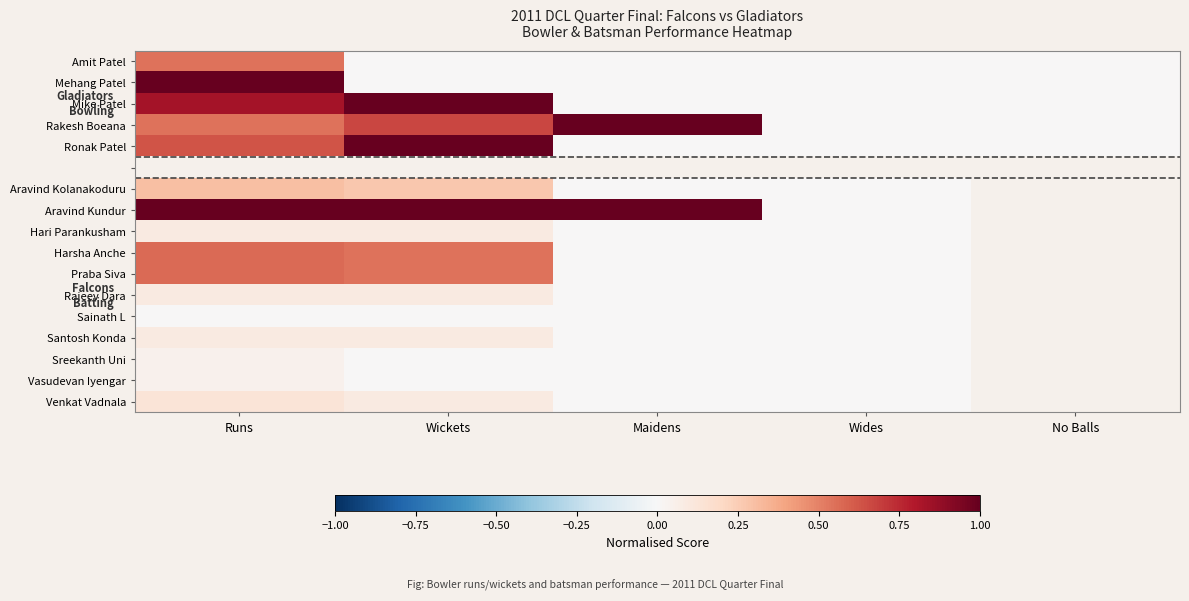

At how many categories does at least one series exceed 0?

3